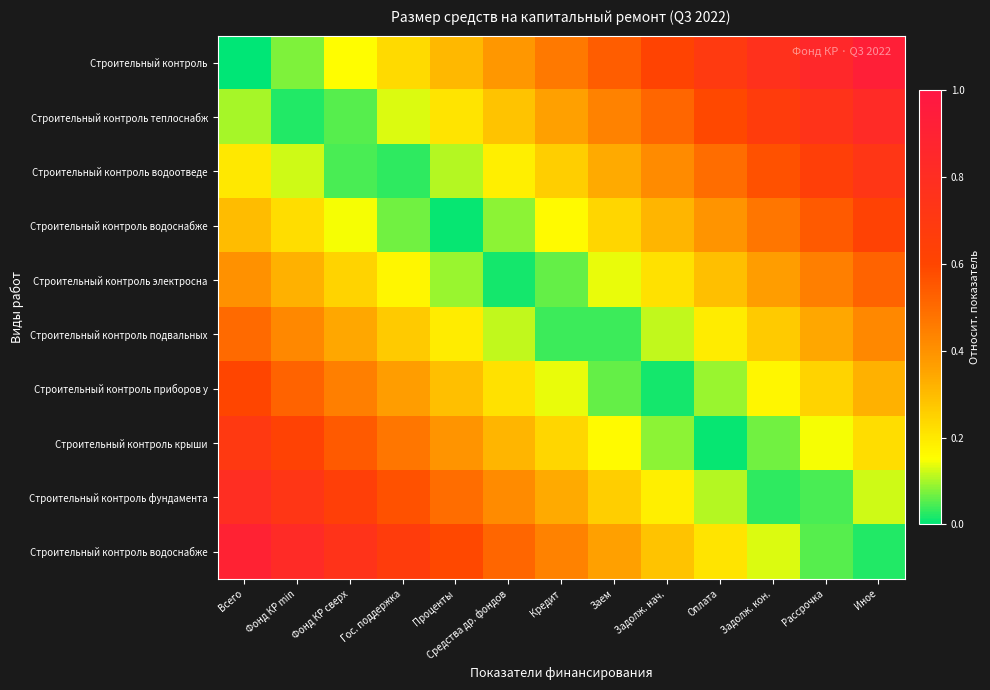

What is the total value across all series at Кредит?

2.5